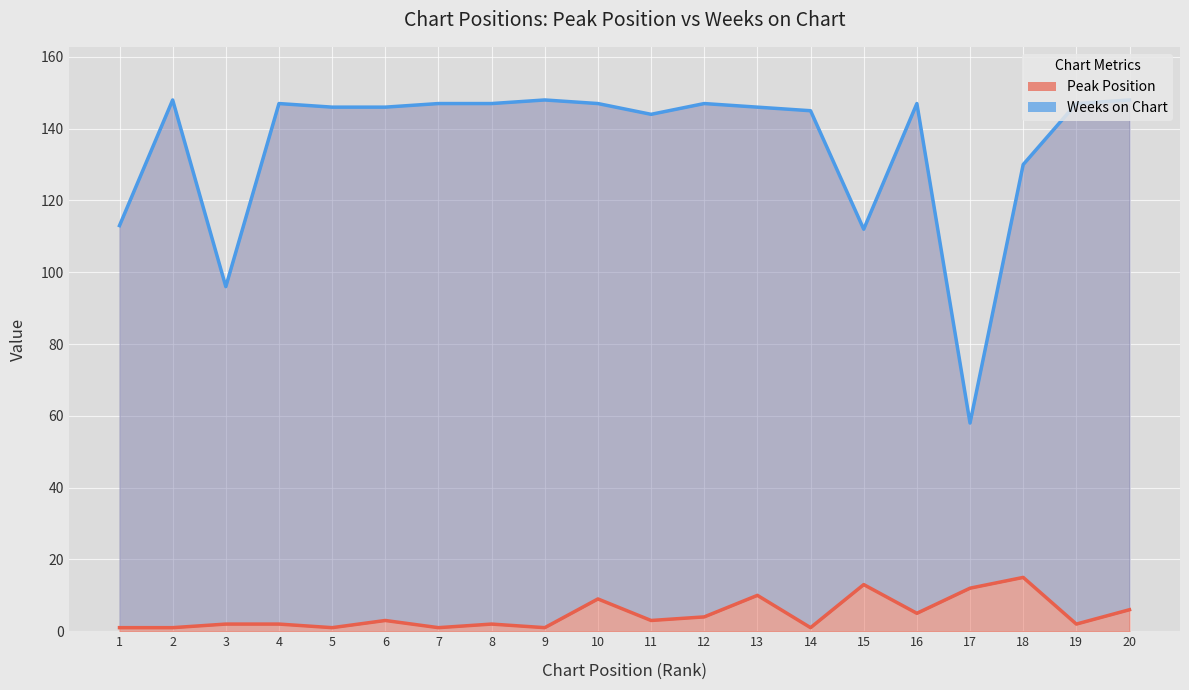

Is the value of Weeks on Chart at 18 greater than the value of Peak Position at 5?

Yes